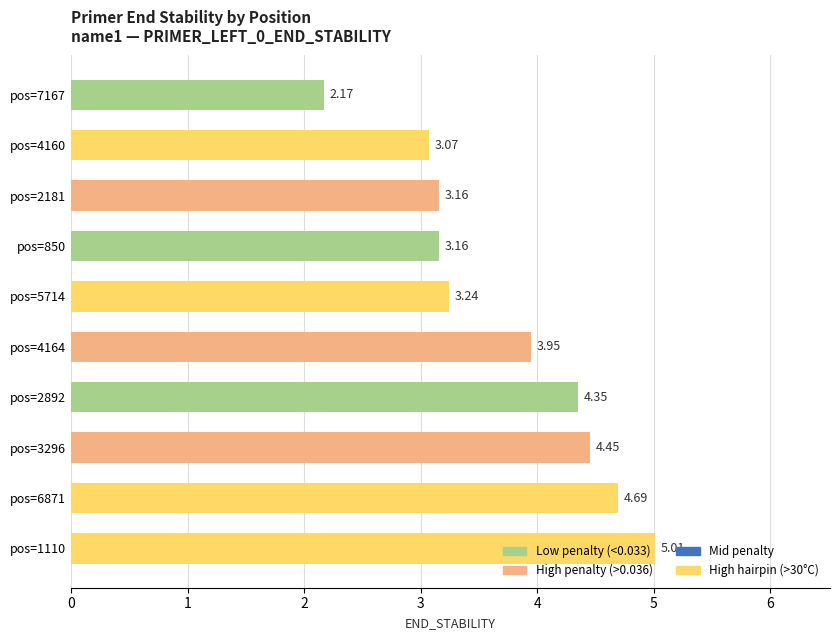

What is the difference between the maximum and minimum values?

2.8